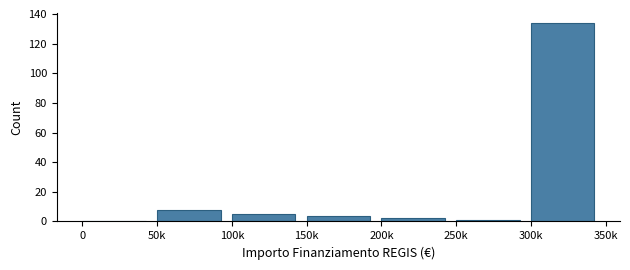

Reading right to left, what are all the values shown in this chart?

300k=134	250k=1	200k=2	150k=4	100k=5	50k=8	0=0